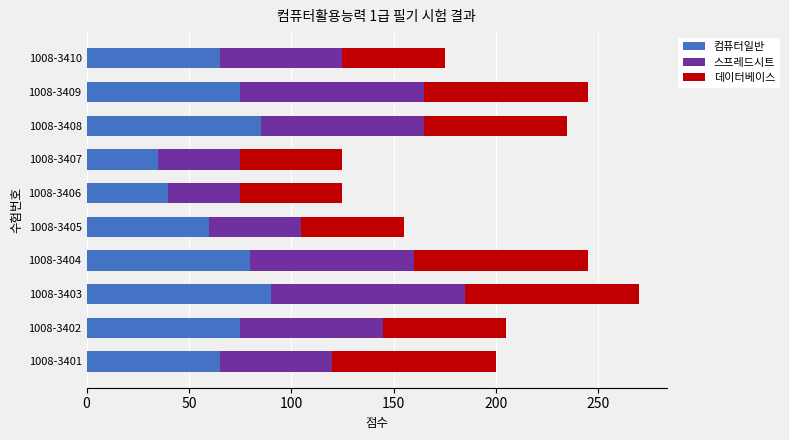

What is the total value across all series at 1008-3408?

235